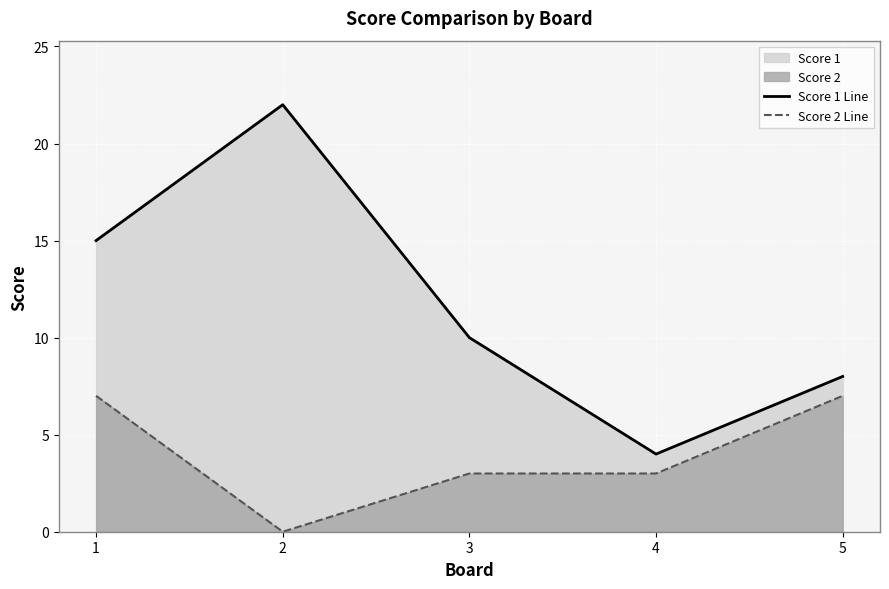

What is the average value of the Score 2 Line series?

4